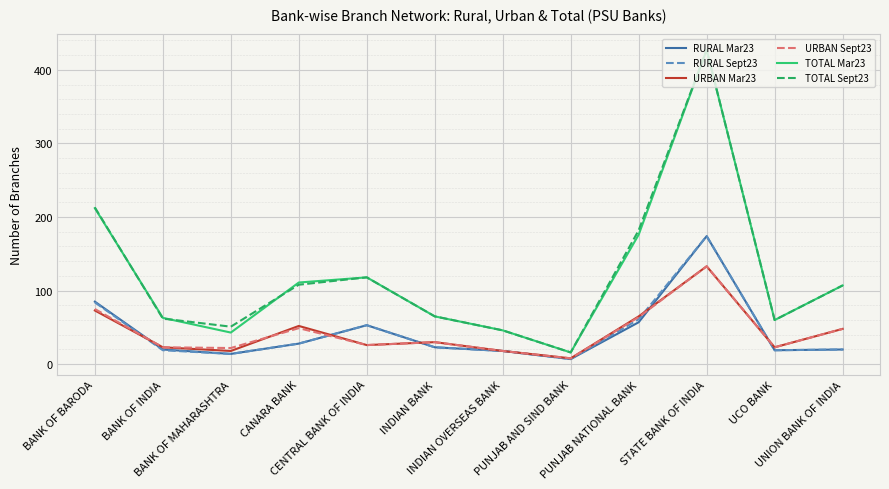

What is the difference between the highest and lowest values at INDIAN BANK?

42